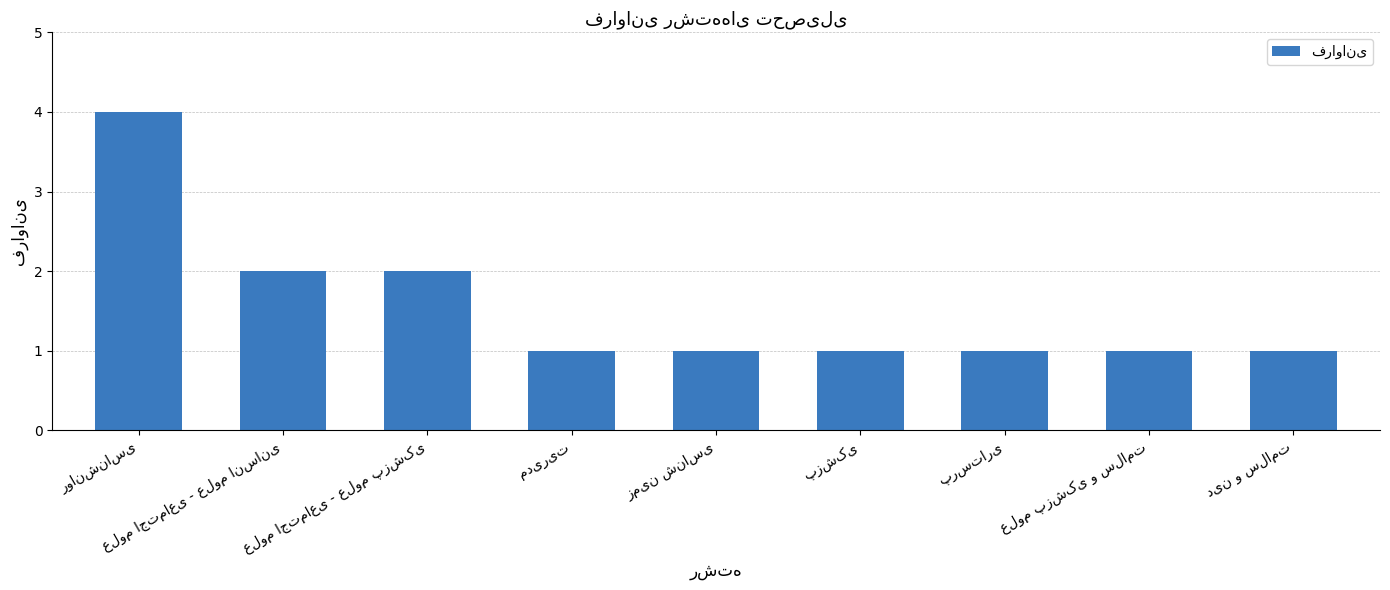

Are the bars grouped side by side (vs. stacked)?

No